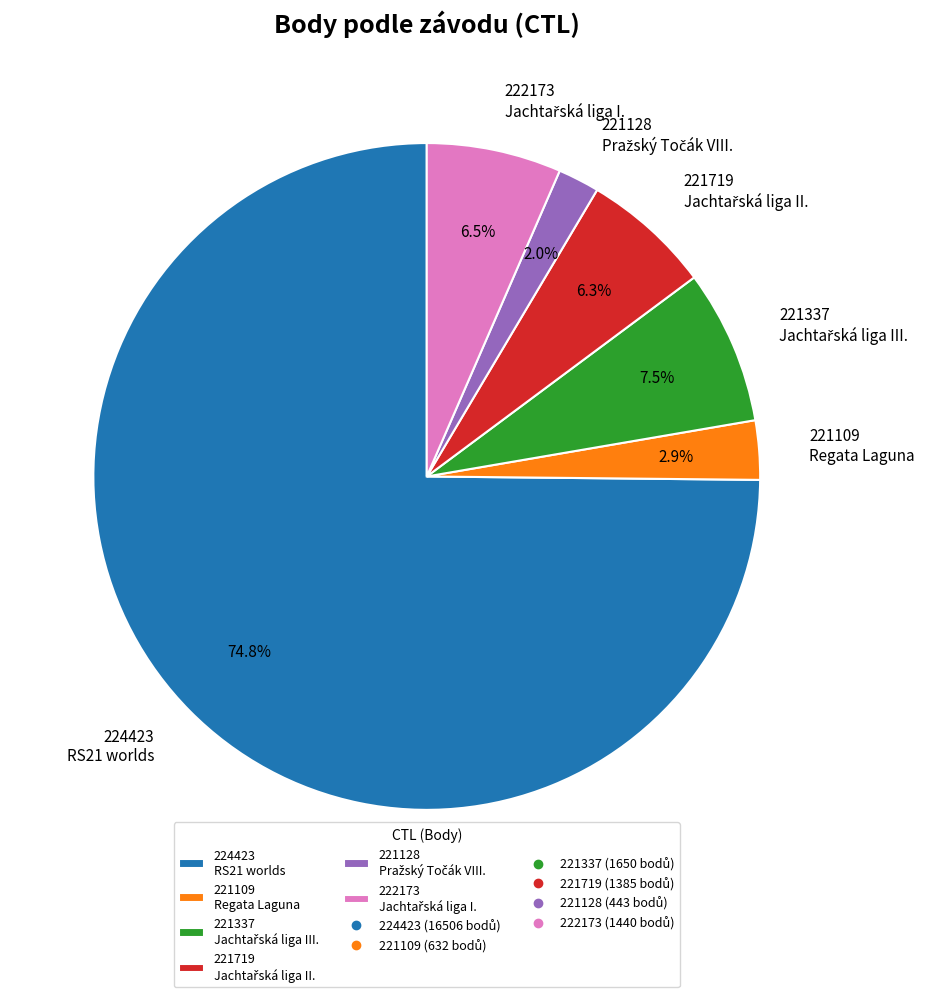

Do 221719 and 224423 together represent more than half of the pie?

Yes